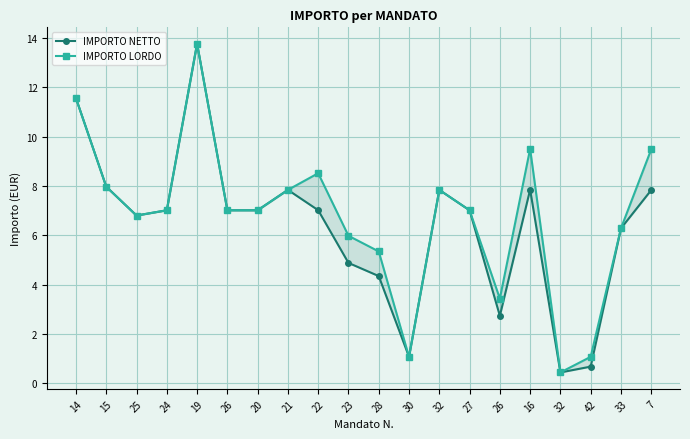

What are all the series names shown in the legend?

IMPORTO NETTO, IMPORTO LORDO